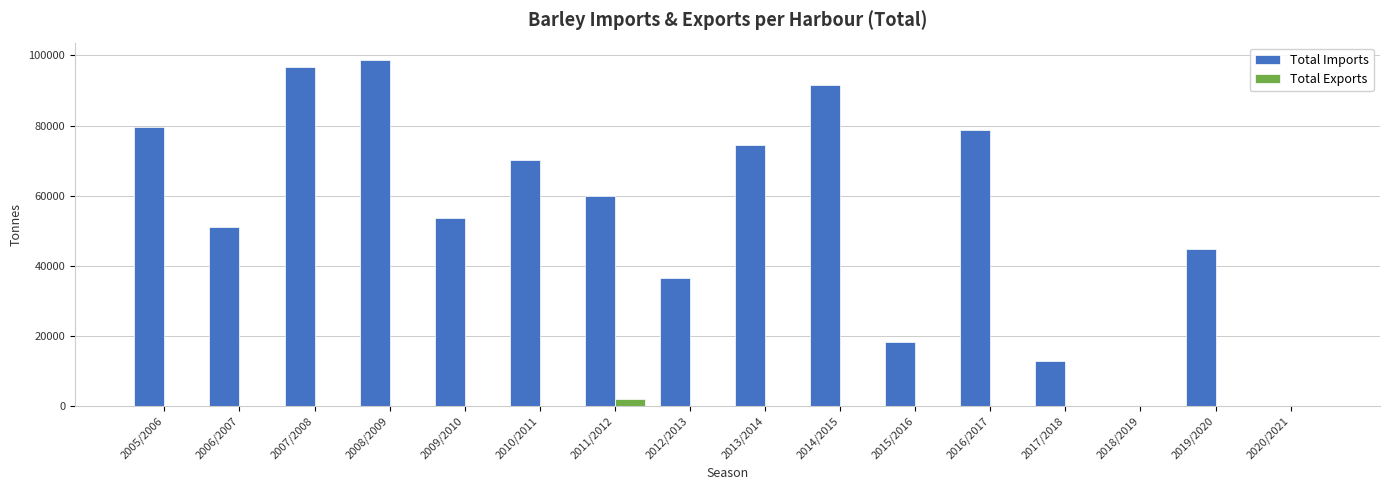

What is the greatest value displayed?

98697